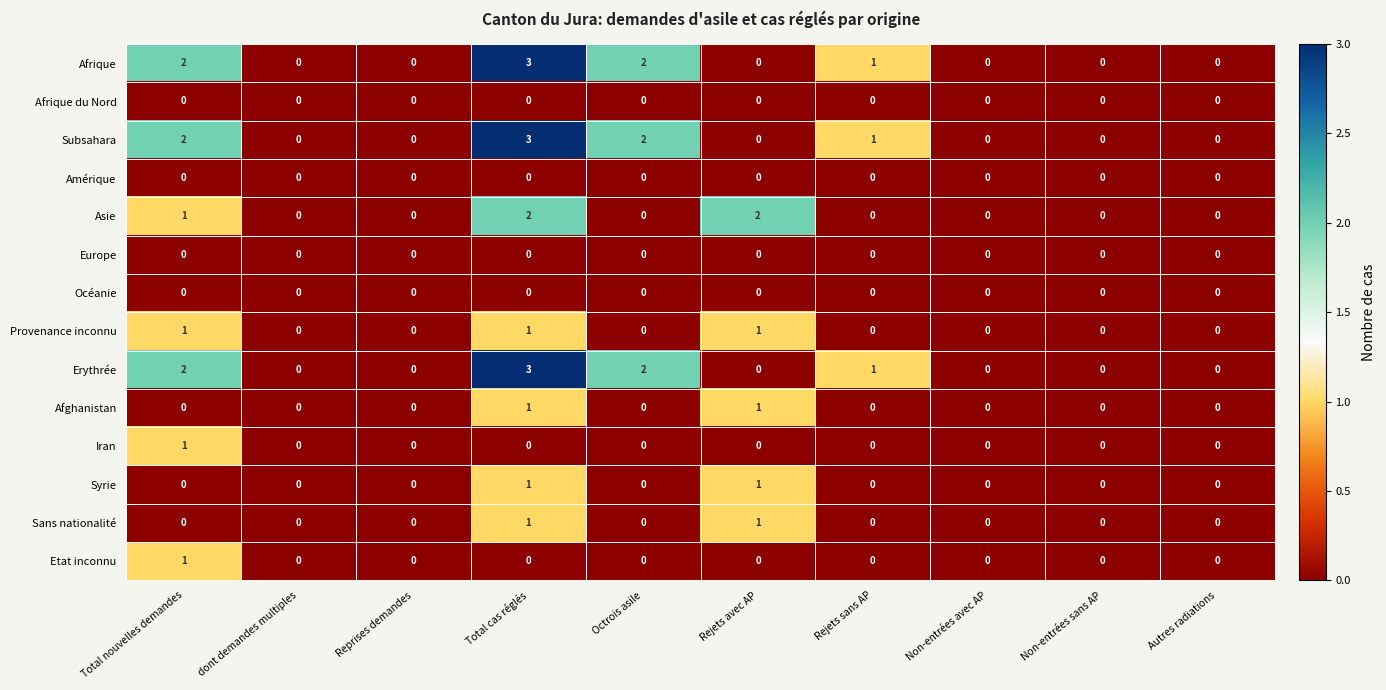

The Subsahara series shows 0 at Non-entrées avec AP. True or false?

True